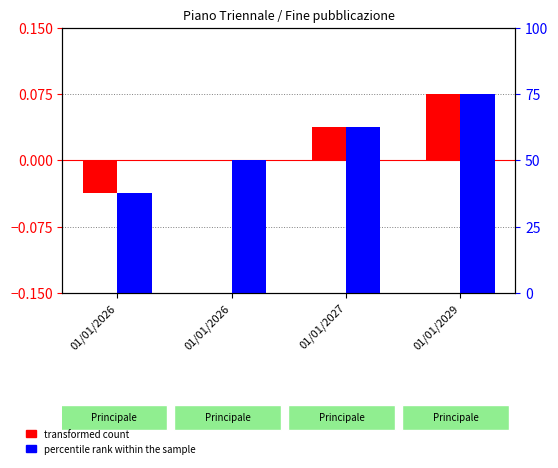

What are all the series names shown in the legend?

transformed count, percentile rank within the sample